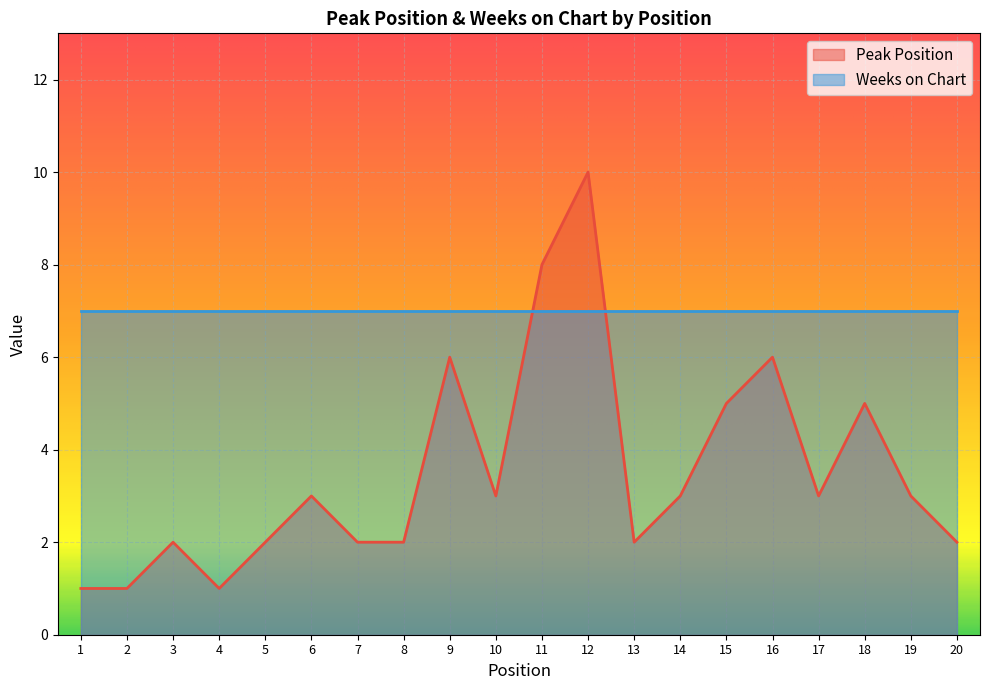

Does the chart display data point markers on the line(s)?

No